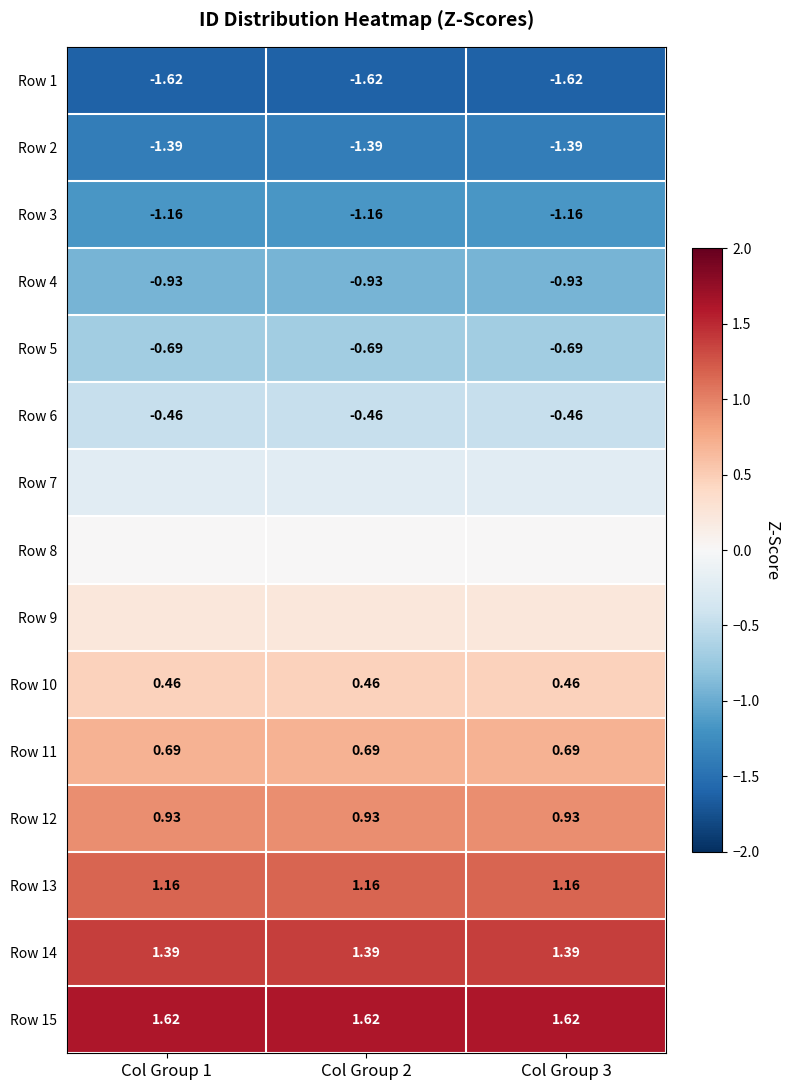

Is the value of Row 3 at Col Group 2 greater than the value of Row 12 at Col Group 2?

No